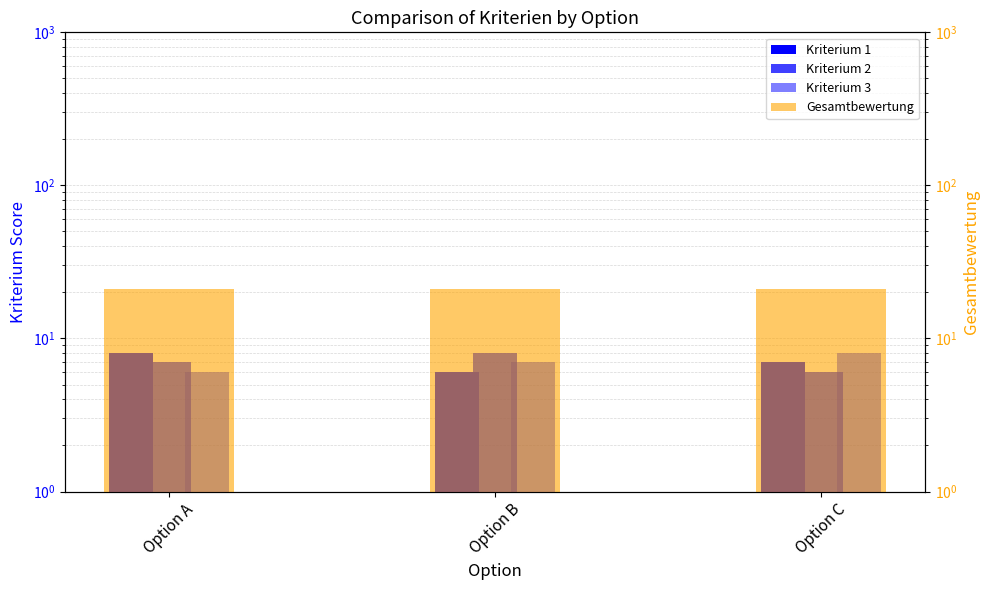

Is the value of Kriterium 1 at Option B greater than the value of Kriterium 2 at Option C?

No